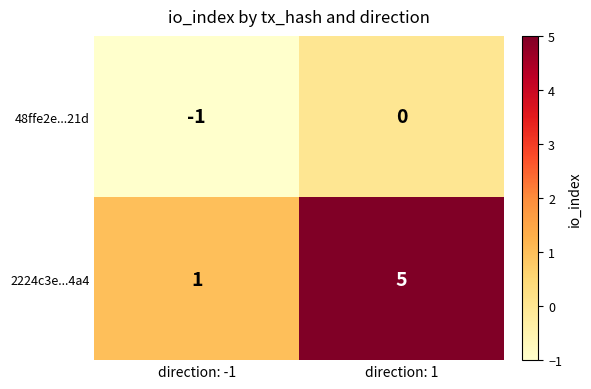

Rank the series by their maximum value, from highest to lowest.

2224c3e...4a4, 48ffe2e...21d